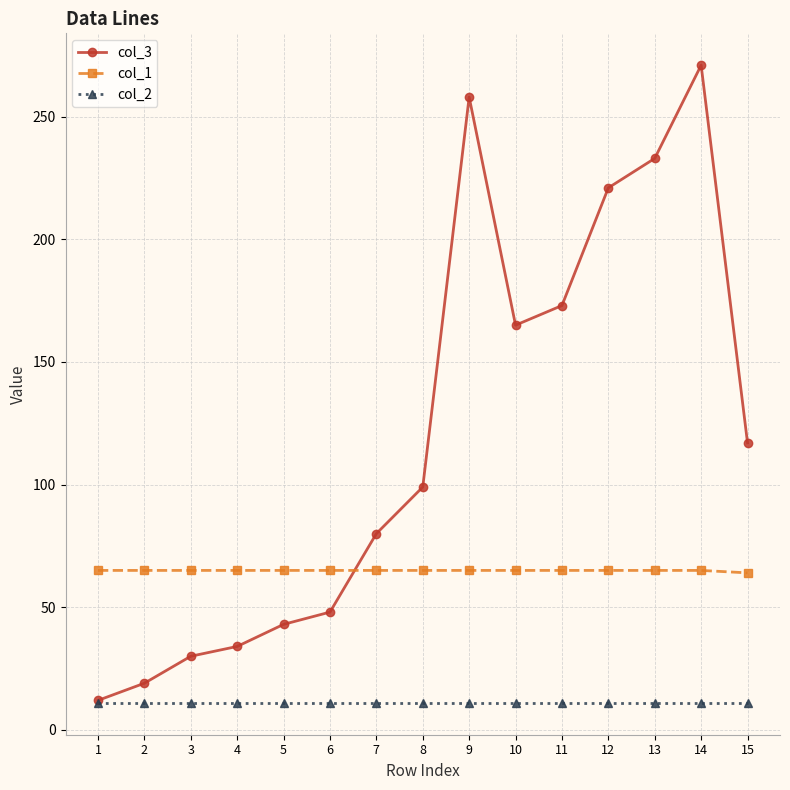

List the series in order of their peak value, highest first.

col_3, col_1, col_2